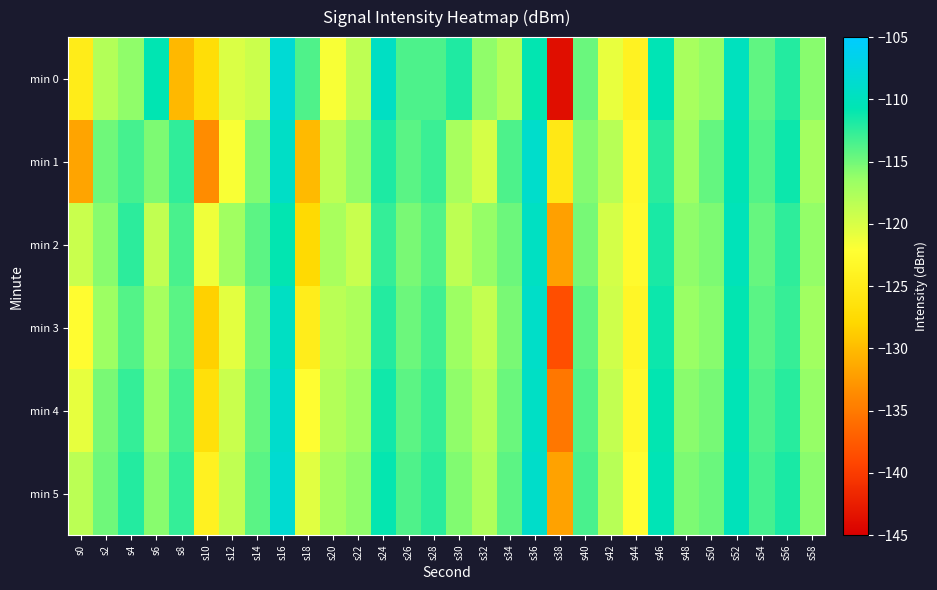

Reading left to right, transcribe all the data shown in this chart.

min 0: s0=-125.0	s2=-117.9	s4=-116.1	s6=-110.8	s8=-130.2	s10=-127.0	s12=-120.1	s14=-119.2	s16=-108.2	s18=-113.7	s20=-121.8	s22=-118.6	s24=-109.5	s26=-113.6	s28=-113.7	s30=-111.9	s32=-116.2	s34=-118.0	s36=-110.8	s38=-143.8	s40=-114.7	s42=-120.9	s44=-124.0	s46=-110.5	s48=-117.3	s50=-116.3	s52=-109.9	s54=-114.3	s56=-112.1	s58=-115.8
min 1: s0=-131.8	s2=-114.9	s4=-113.3	s6=-115.4	s8=-112.5	s10=-133.5	s12=-121.8	s14=-115.6	s16=-109.2	s18=-130.1	s20=-118.5	s22=-116.2	s24=-111.8	s26=-114.1	s28=-112.9	s30=-117.3	s32=-119.8	s34=-113.6	s36=-108.9	s38=-125.4	s40=-115.7	s42=-118.2	s44=-123.1	s46=-112.3	s48=-116.8	s50=-114.5	s52=-110.6	s54=-113.9	s56=-111.2	s58=-117.1
min 2: s0=-119.2	s2=-115.8	s4=-112.4	s6=-118.7	s8=-113.5	s10=-121.3	s12=-116.9	s14=-114.2	s16=-110.8	s18=-127.6	s20=-117.4	s22=-119.1	s24=-112.7	s26=-115.3	s28=-113.8	s30=-118.5	s32=-116.4	s34=-114.8	s36=-109.6	s38=-132.1	s40=-115.2	s42=-119.7	s44=-122.8	s46=-111.7	s48=-116.1	s50=-115.4	s52=-110.2	s54=-114.6	s56=-112.5	s58=-116.3
min 3: s0=-122.5	s2=-116.7	s4=-113.9	s6=-117.2	s8=-114.1	s10=-128.4	s12=-120.6	s14=-115.1	s16=-109.5	s18=-124.8	s20=-118.3	s22=-117.6	s24=-112.1	s26=-114.8	s28=-113.2	s30=-116.7	s32=-118.9	s34=-115.3	s36=-109.1	s38=-138.5	s40=-114.3	s42=-119.4	s44=-123.5	s46=-111.2	s48=-116.5	s50=-115.8	s52=-110.8	s54=-114.1	s56=-112.8	s58=-116.9
min 4: s0=-120.8	s2=-115.3	s4=-112.7	s6=-116.5	s8=-113.3	s10=-126.7	s12=-119.2	s14=-114.6	s16=-108.8	s18=-122.3	s20=-117.9	s22=-116.8	s24=-111.4	s26=-114.2	s28=-112.7	s30=-116.1	s32=-118.2	s34=-114.7	s36=-109.3	s38=-135.2	s40=-113.9	s42=-118.8	s44=-122.9	s46=-110.8	s48=-115.9	s50=-115.2	s52=-110.4	s54=-113.7	s56=-112.2	s58=-116.4
min 5: s0=-118.4	s2=-114.9	s4=-112.1	s6=-115.8	s8=-112.7	s10=-124.1	s12=-118.6	s14=-114.1	s16=-108.4	s18=-120.5	s20=-117.2	s22=-116.1	s24=-110.9	s26=-113.7	s28=-112.3	s30=-115.6	s32=-117.7	s34=-114.2	s36=-109.0	s38=-131.9	s40=-113.5	s42=-118.2	s44=-122.3	s46=-110.4	s48=-115.4	s50=-114.7	s52=-110.1	s54=-113.3	s56=-111.7	s58=-115.9